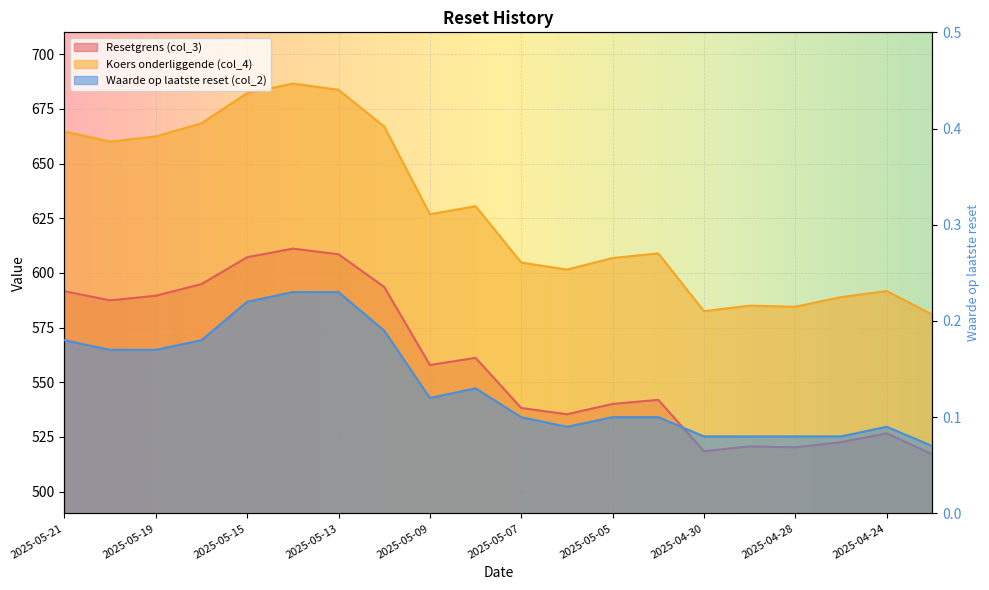

Where does the Resetgrens (col_3) series first go above 557?

2025-05-21